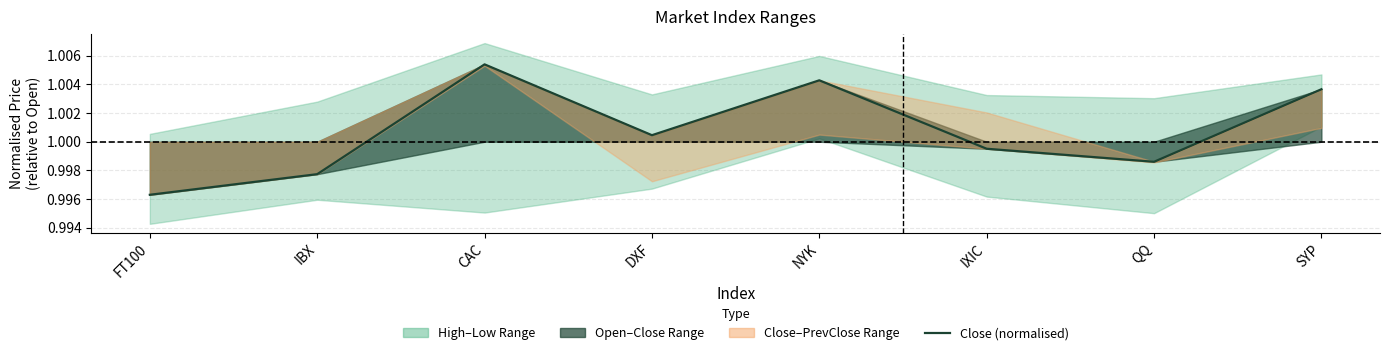

Rank the categories by value from highest to lowest.

CAC, NYK, SYP, DXF, IXIC, QQ, IBX, FT100